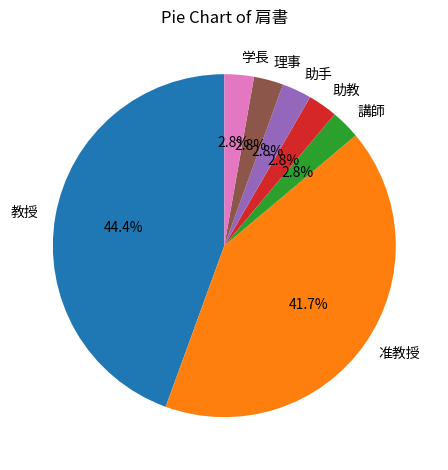

Count the number of slices in the pie.

7